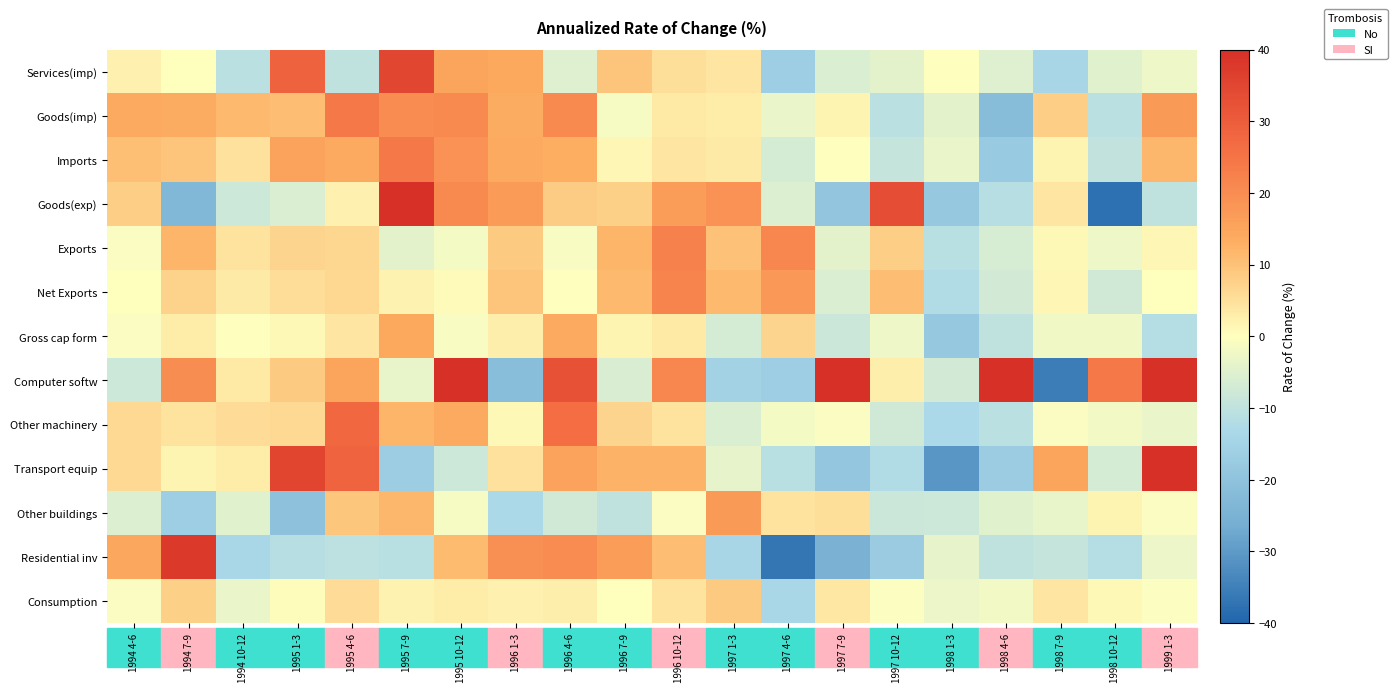

List the series in order of their peak value, lowest first.

Consumption, Gross cap form, Other buildings, Net Exports, Exports, Imports, Goods(imp), Other machinery, Services(imp), Residential inv, Computer softw, Transport equip, Goods(exp)